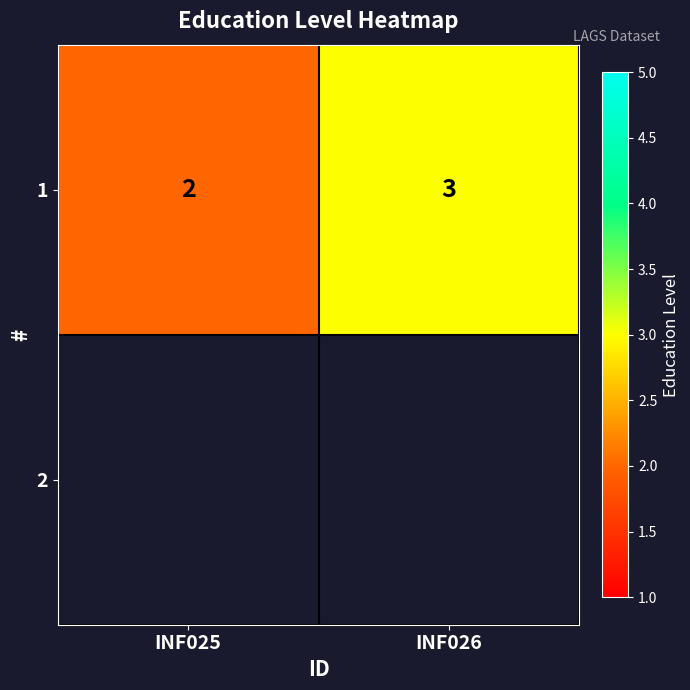

Which label corresponds to the smallest value in the chart?

INF025